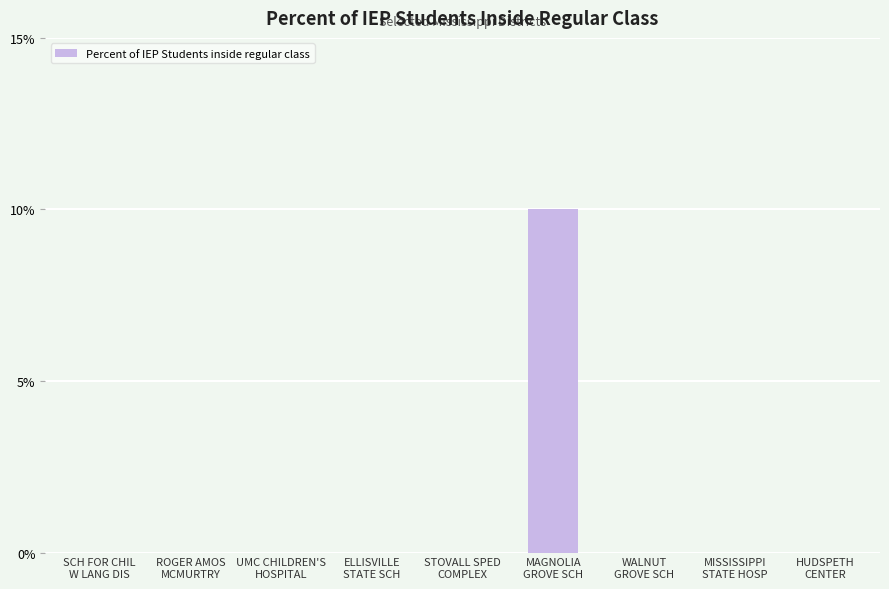

Reading left to right, transcribe all the data shown in this chart.

SCH FOR CHIL
W LANG DIS=0	ROGER AMOS
MCMURTRY=0	UMC CHILDREN'S
HOSPITAL=0	ELLISVILLE
STATE SCH=0	STOVALL SPED
COMPLEX=0	MAGNOLIA
GROVE SCH=10	WALNUT
GROVE SCH=0	MISSISSIPPI
STATE HOSP=0	HUDSPETH
CENTER=0